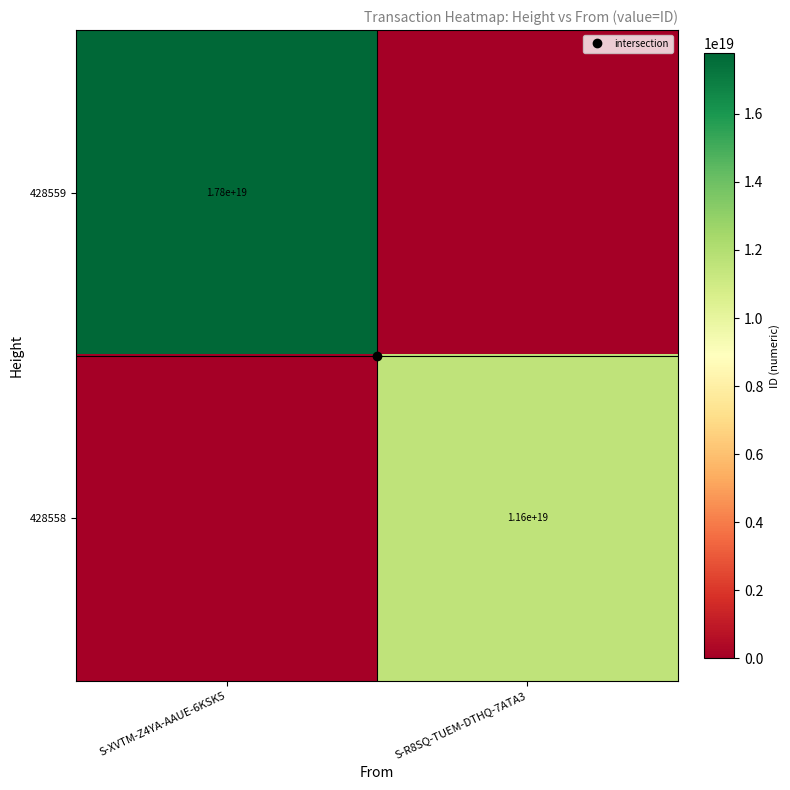

What is the sum of the 428559 values at S-R8SQ-TUEM-DTHQ-7ATA3 and S-XVTM-Z4YA-AAUE-6KSK5?

17791221641160716288